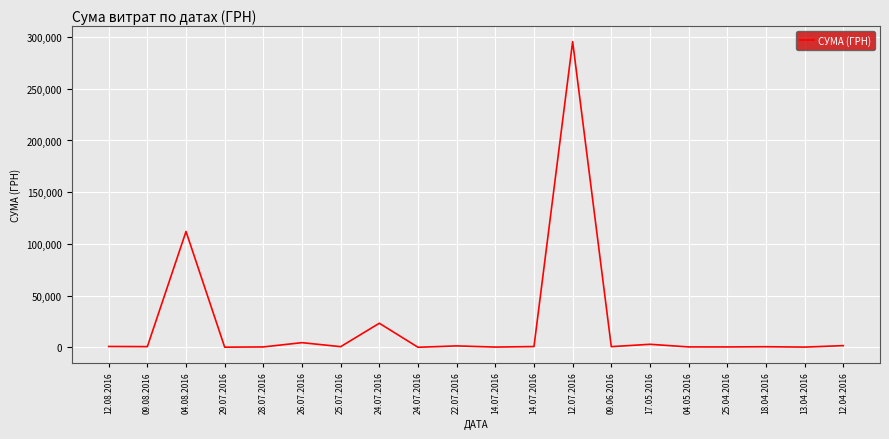

Does the chart display data point markers on the line(s)?

No